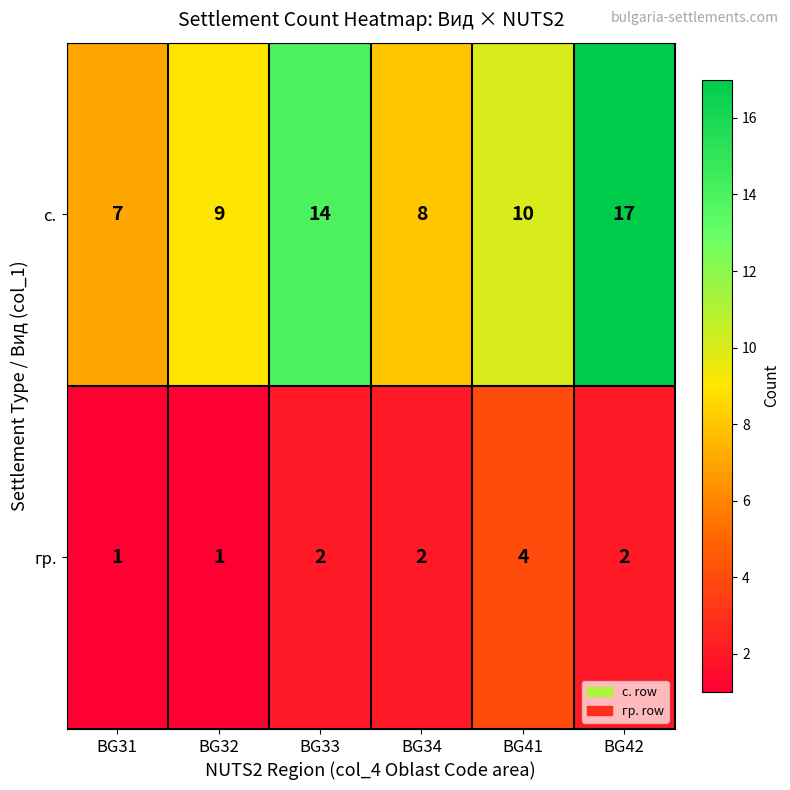

Which series has the largest range (max minus min)?

с.